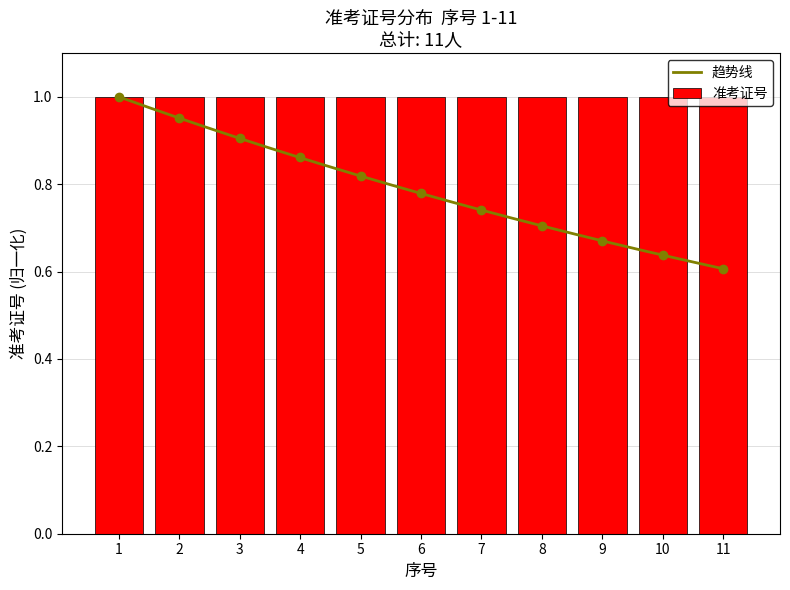

Which has a higher value, 1 or 11?

11